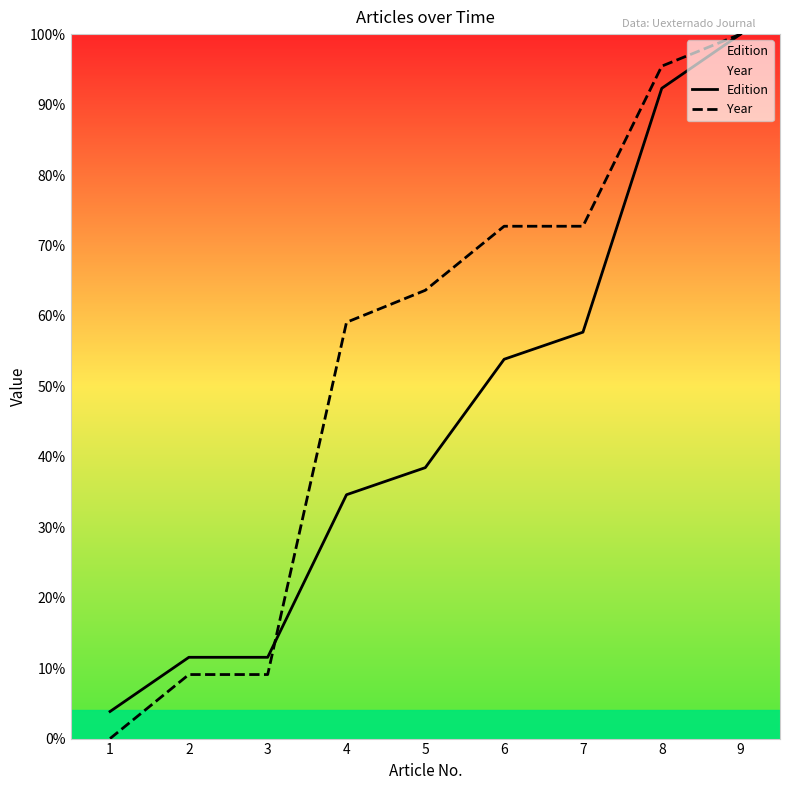

Read the Edition value at 6.

53.8